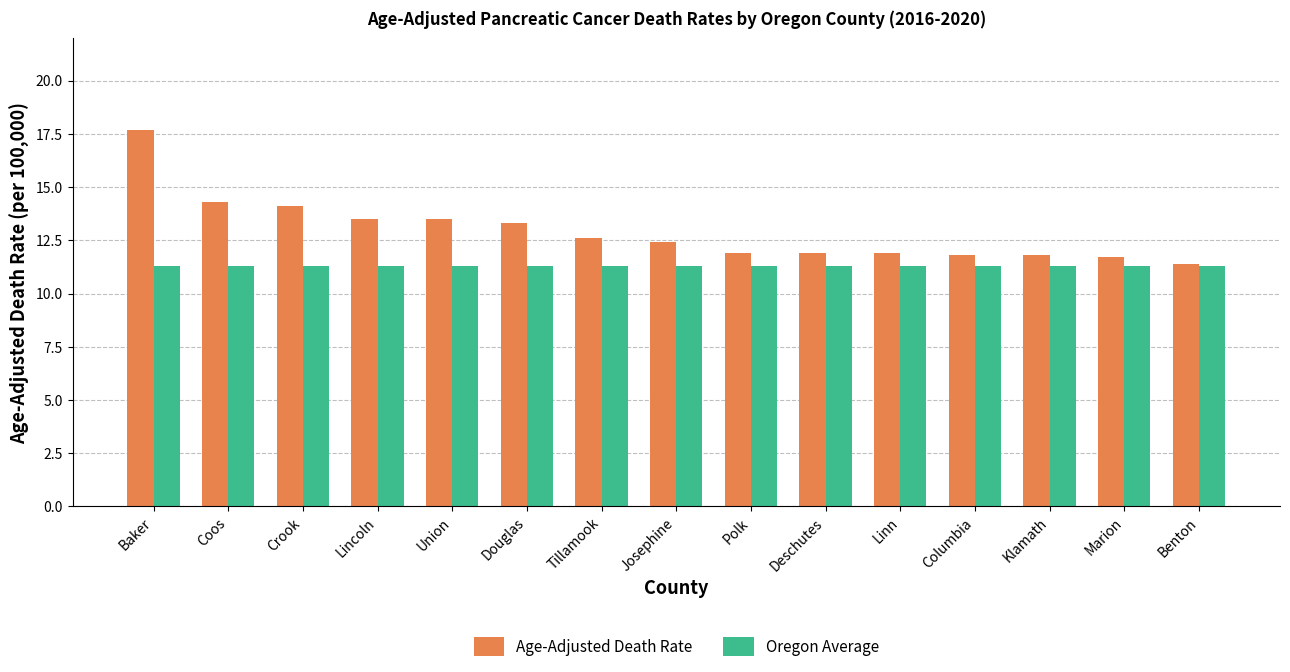

What is the minimum value shown in the chart?

11.3